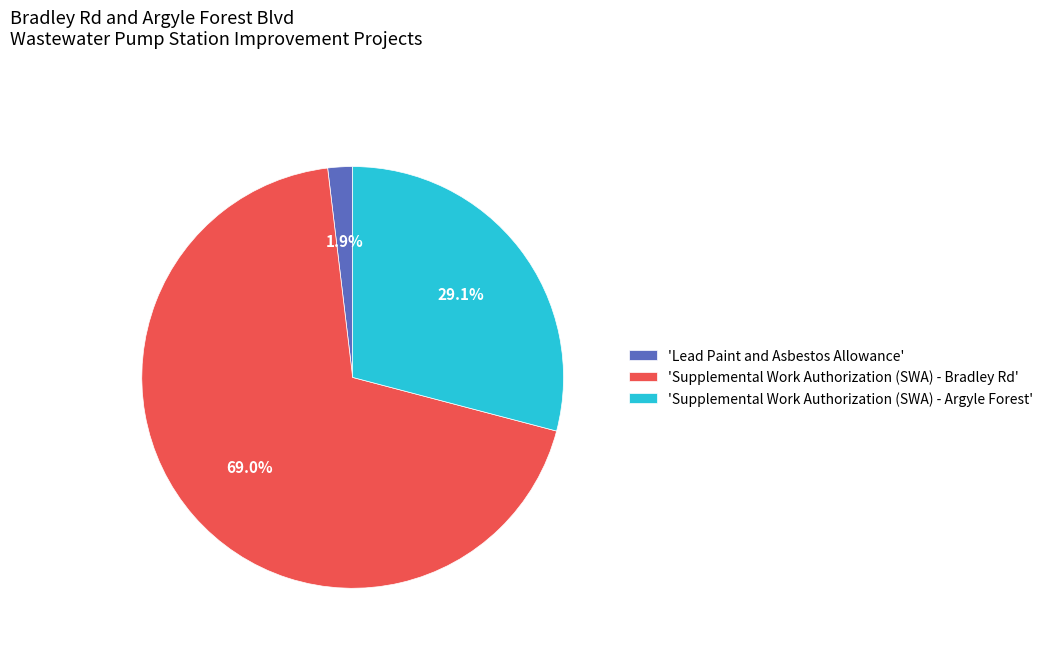

What is the largest slice in the pie chart?

'Supplemental Work Authorization (SWA) - Bradley Rd'